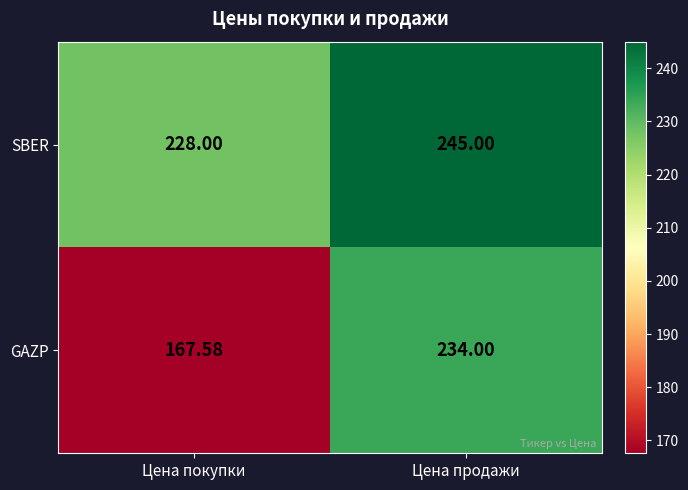

At Цена покупки, list the series in order from largest to smallest.

SBER, GAZP